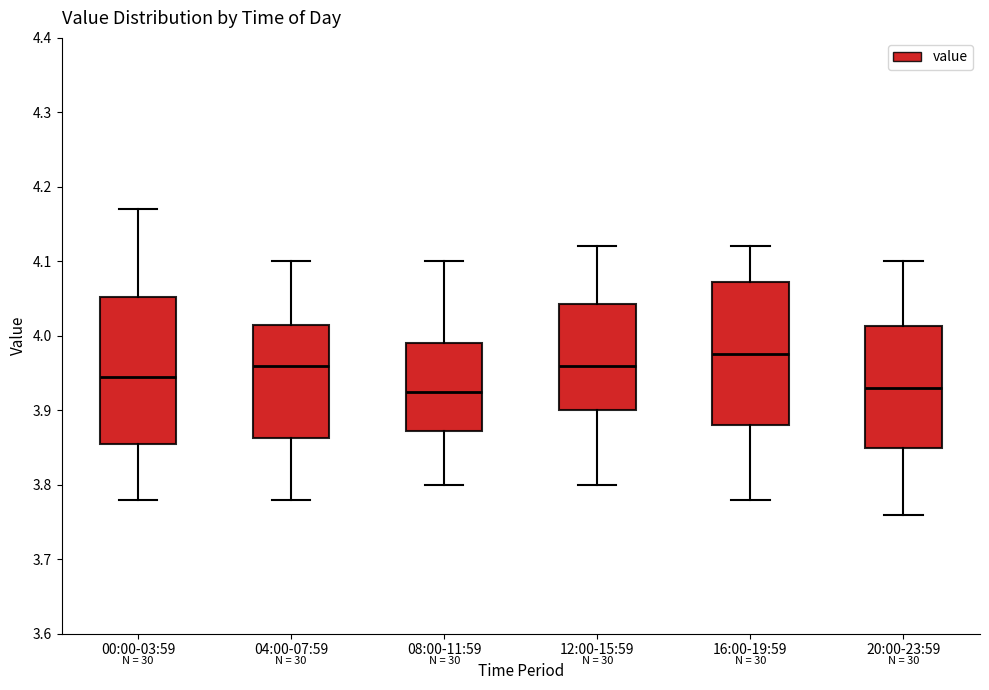

Which box has the highest median line?

16:00-19:59